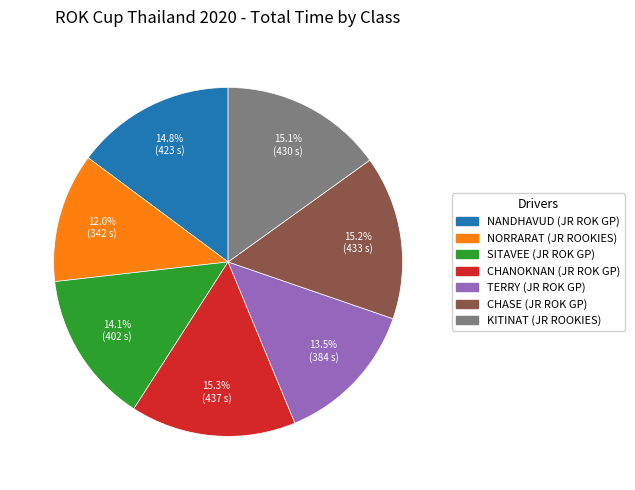

How many segments does this pie chart have?

7